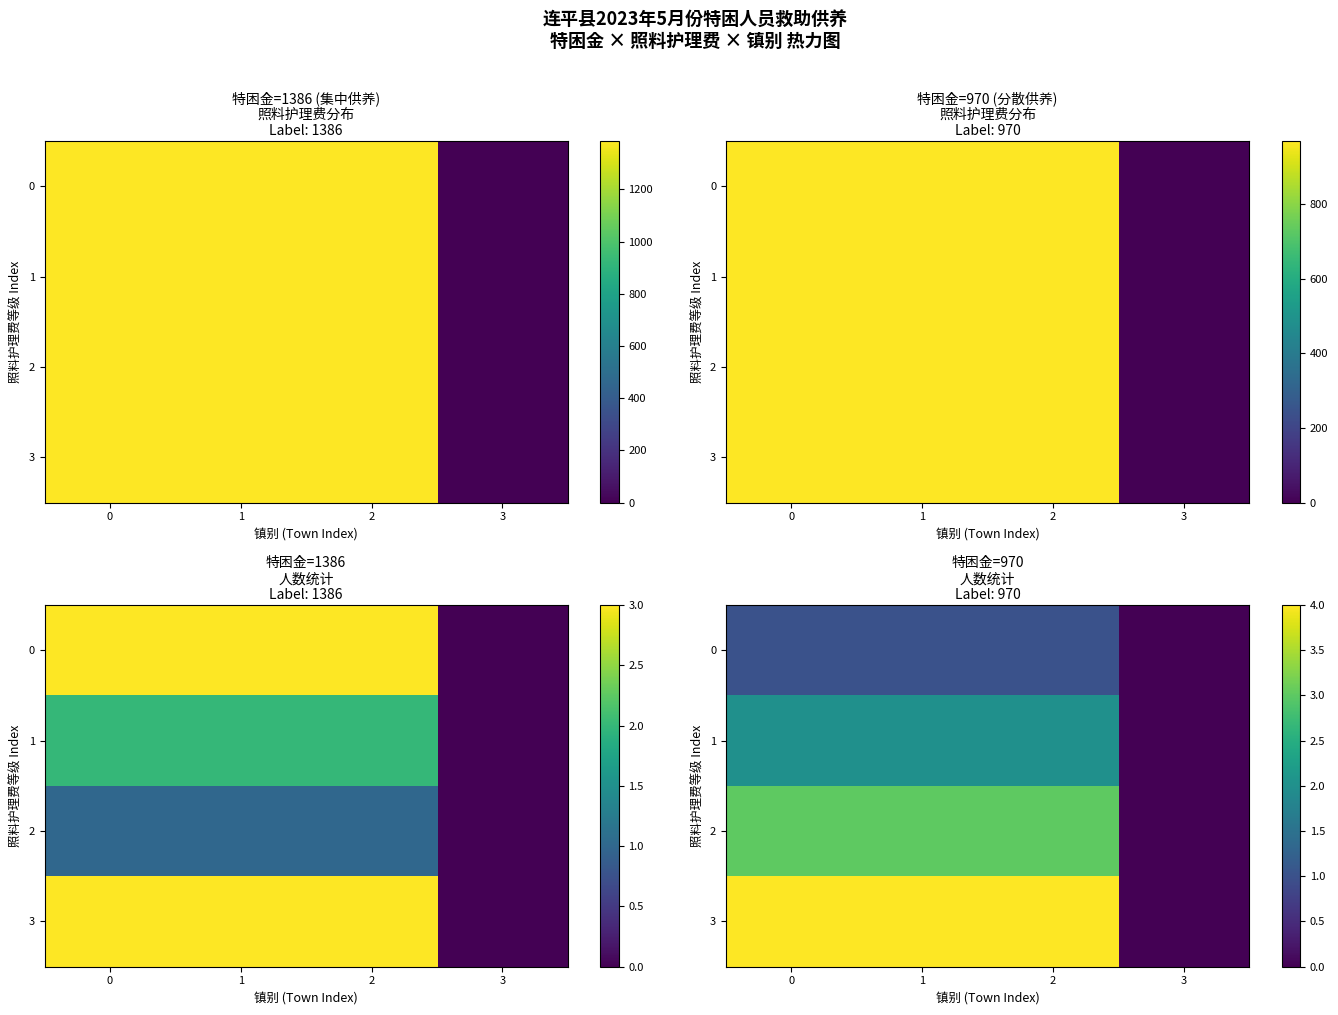

Is the value of 1 at 1 greater than the value of 3 at 1?

No